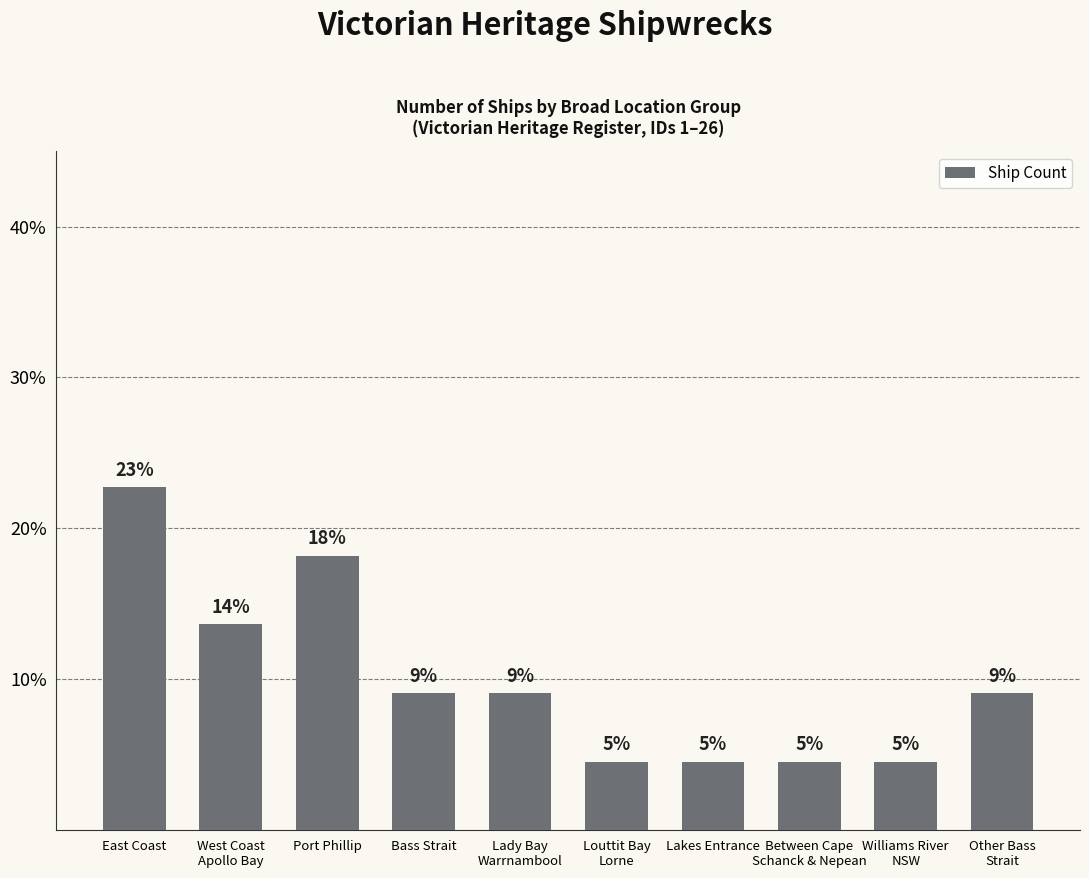

What is the difference between the maximum and second lowest values?

18.2